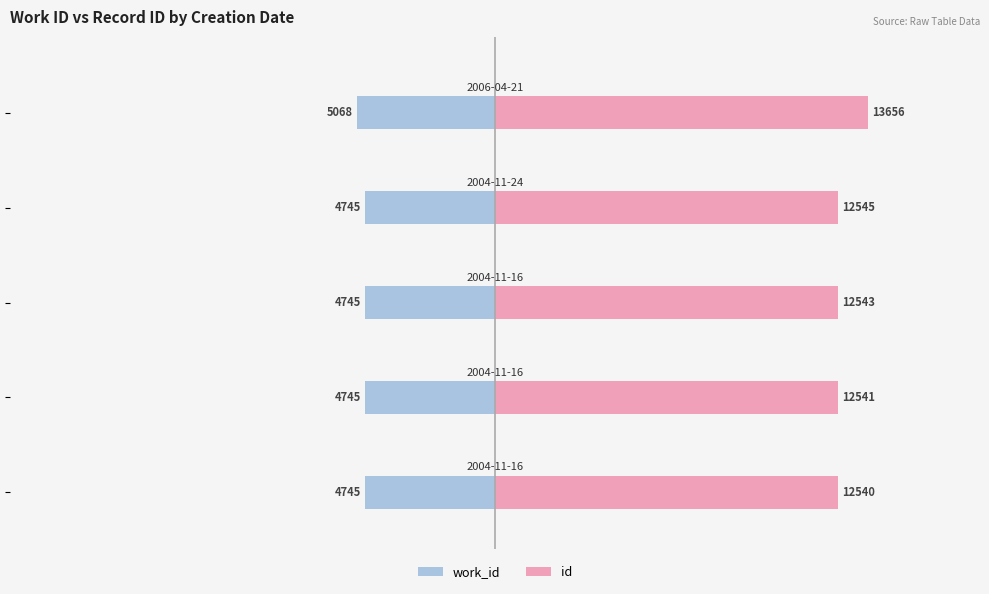

The value of id at −20000 is 7763. True or false?

False